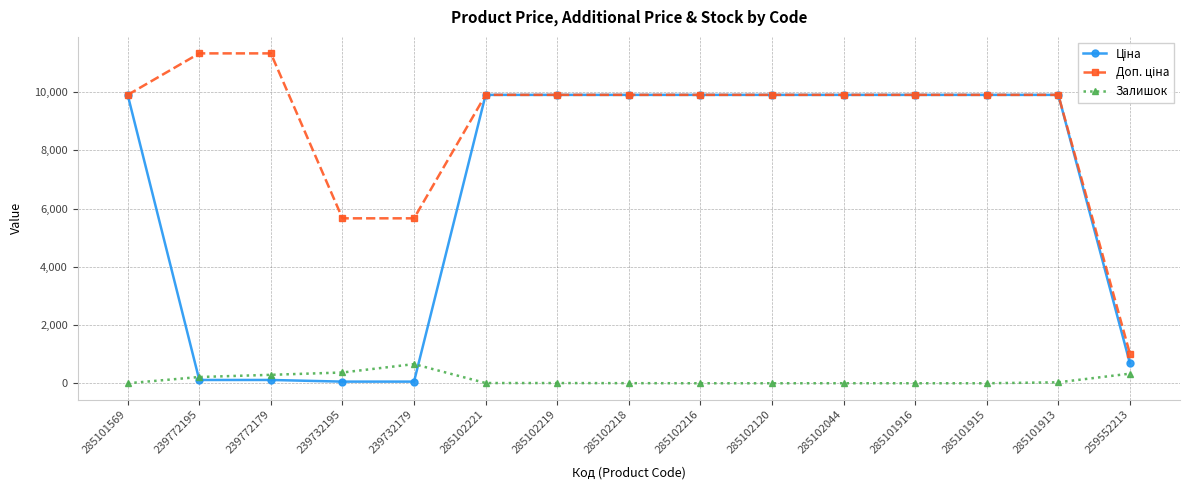

What is the total value across all series at 285101915?

19817.0